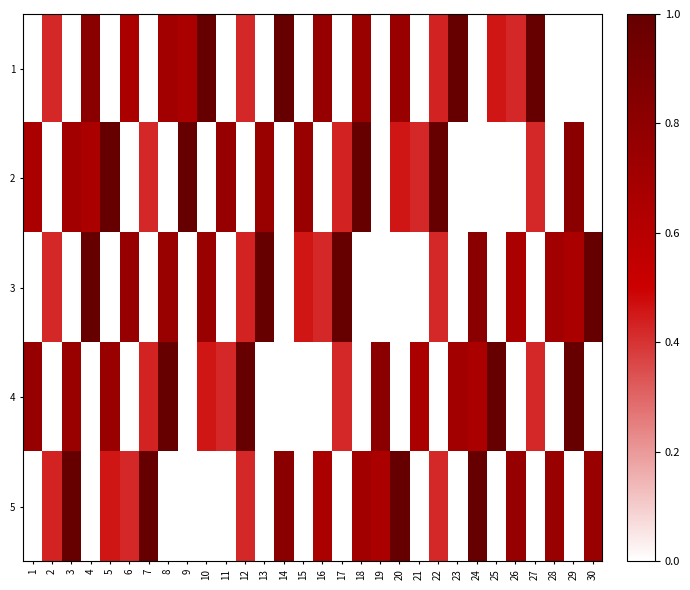

Reading right to left, extract all data points from this chart.

1: 30=0.0	29=0.0	28=0.0	27=1.0	26=0.4	25=0.5	24=0.0	23=1.0	22=0.4	21=0.0	20=0.7	19=0.0	18=0.7	17=0.0	16=0.8	15=0.0	14=1.0	13=0.0	12=0.4	11=0.0	10=1.0	9=0.7	8=0.7	7=0.0	6=0.7	5=0.0	4=0.8	3=0.0	2=0.4	1=0.0
2: 30=0.0	29=0.8	28=0.0	27=0.4	26=0.0	25=0.0	24=0.0	23=0.0	22=1.0	21=0.4	20=0.5	19=0.0	18=1.0	17=0.4	16=0.0	15=0.7	14=0.0	13=0.7	12=0.0	11=0.8	10=0.0	9=1.0	8=0.0	7=0.4	6=0.0	5=1.0	4=0.7	3=0.7	2=0.0	1=0.7
3: 30=1.0	29=0.7	28=0.7	27=0.0	26=0.7	25=0.0	24=0.8	23=0.0	22=0.4	21=0.0	20=0.0	19=0.0	18=0.0	17=1.0	16=0.4	15=0.5	14=0.0	13=1.0	12=0.4	11=0.0	10=0.7	9=0.0	8=0.7	7=0.0	6=0.8	5=0.0	4=1.0	3=0.0	2=0.4	1=0.0
4: 30=0.0	29=1.0	28=0.0	27=0.4	26=0.0	25=1.0	24=0.7	23=0.7	22=0.0	21=0.7	20=0.0	19=0.8	18=0.0	17=0.4	16=0.0	15=0.0	14=0.0	13=0.0	12=1.0	11=0.4	10=0.5	9=0.0	8=1.0	7=0.4	6=0.0	5=0.7	4=0.0	3=0.7	2=0.0	1=0.8
5: 30=0.7	29=0.0	28=0.7	27=0.0	26=0.8	25=0.0	24=1.0	23=0.0	22=0.4	21=0.0	20=1.0	19=0.7	18=0.7	17=0.0	16=0.7	15=0.0	14=0.8	13=0.0	12=0.4	11=0.0	10=0.0	9=0.0	8=0.0	7=1.0	6=0.4	5=0.5	4=0.0	3=1.0	2=0.4	1=0.0